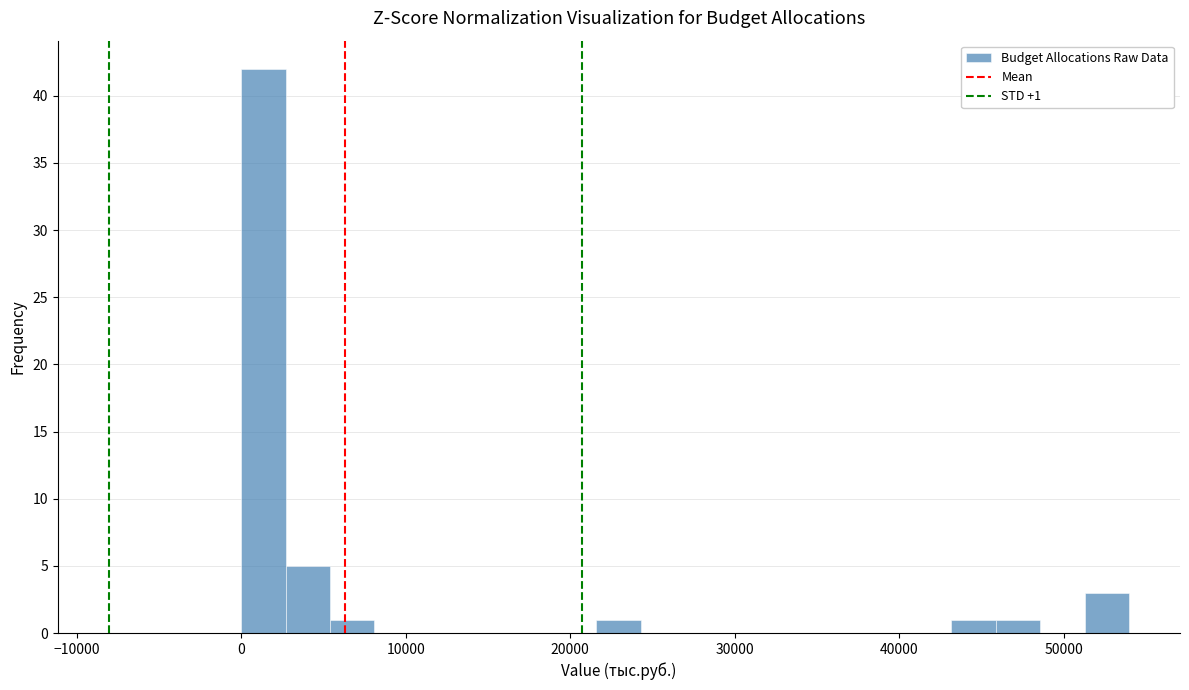

Read against the x-axis, roughly where is the centre of the tallest bar?

1000